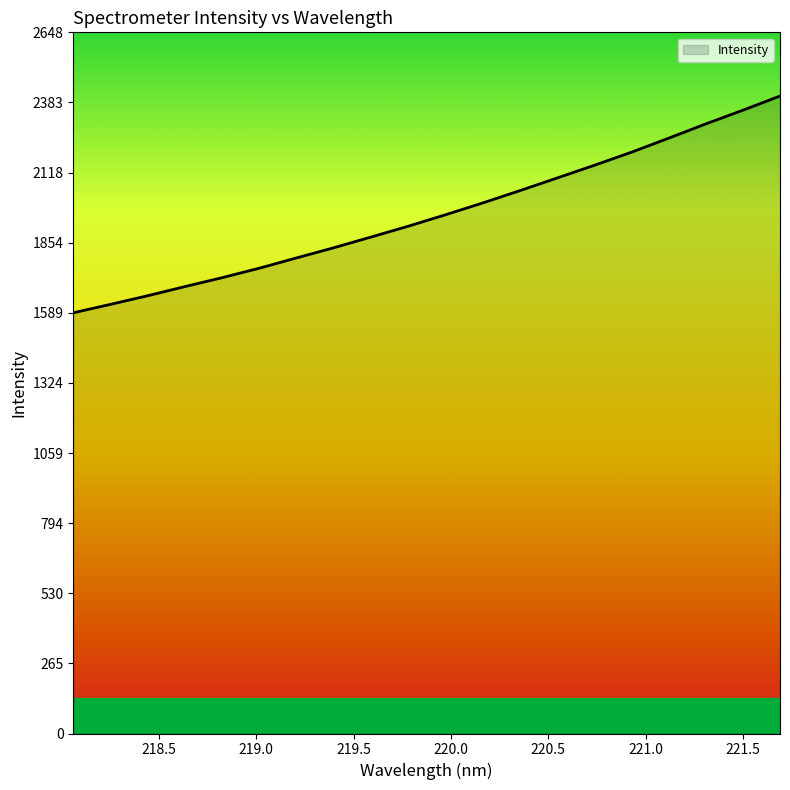

What is the maximum value shown in the chart?

2407.2